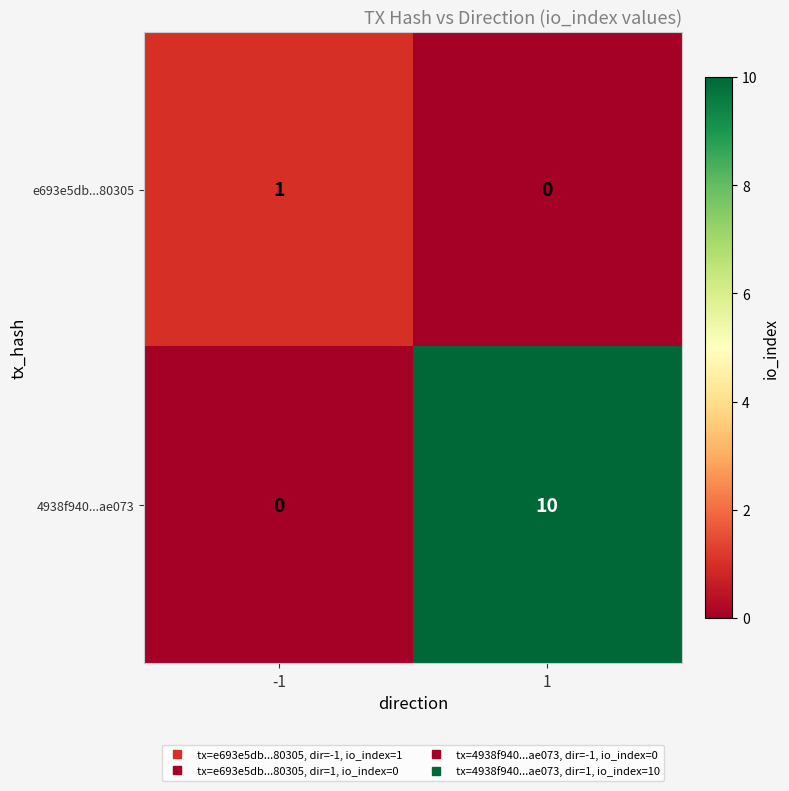

At how many categories does at least one series exceed 7?

1